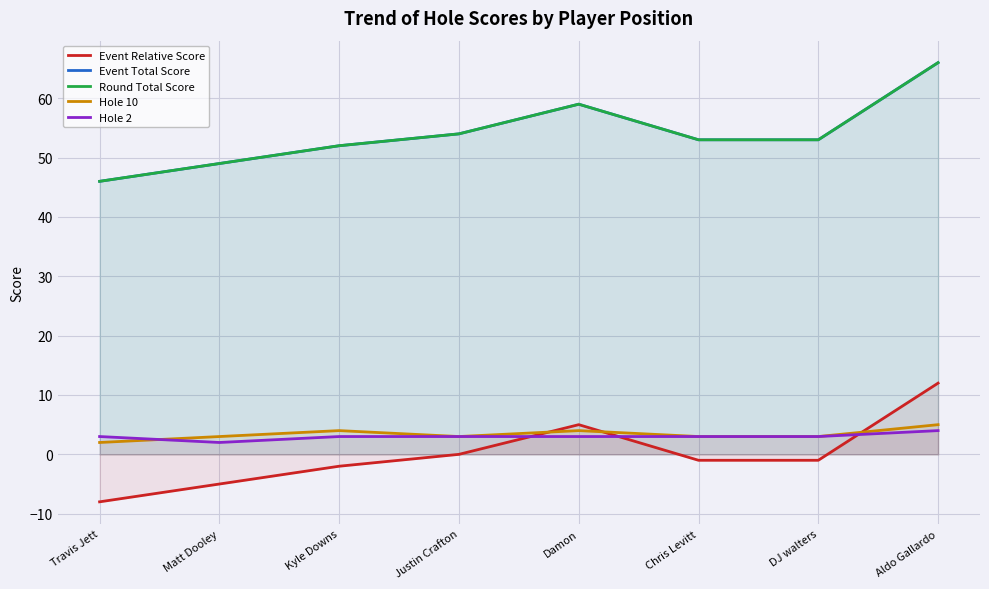

What is the value of the Event Total Score point at the 5th from the left?

59